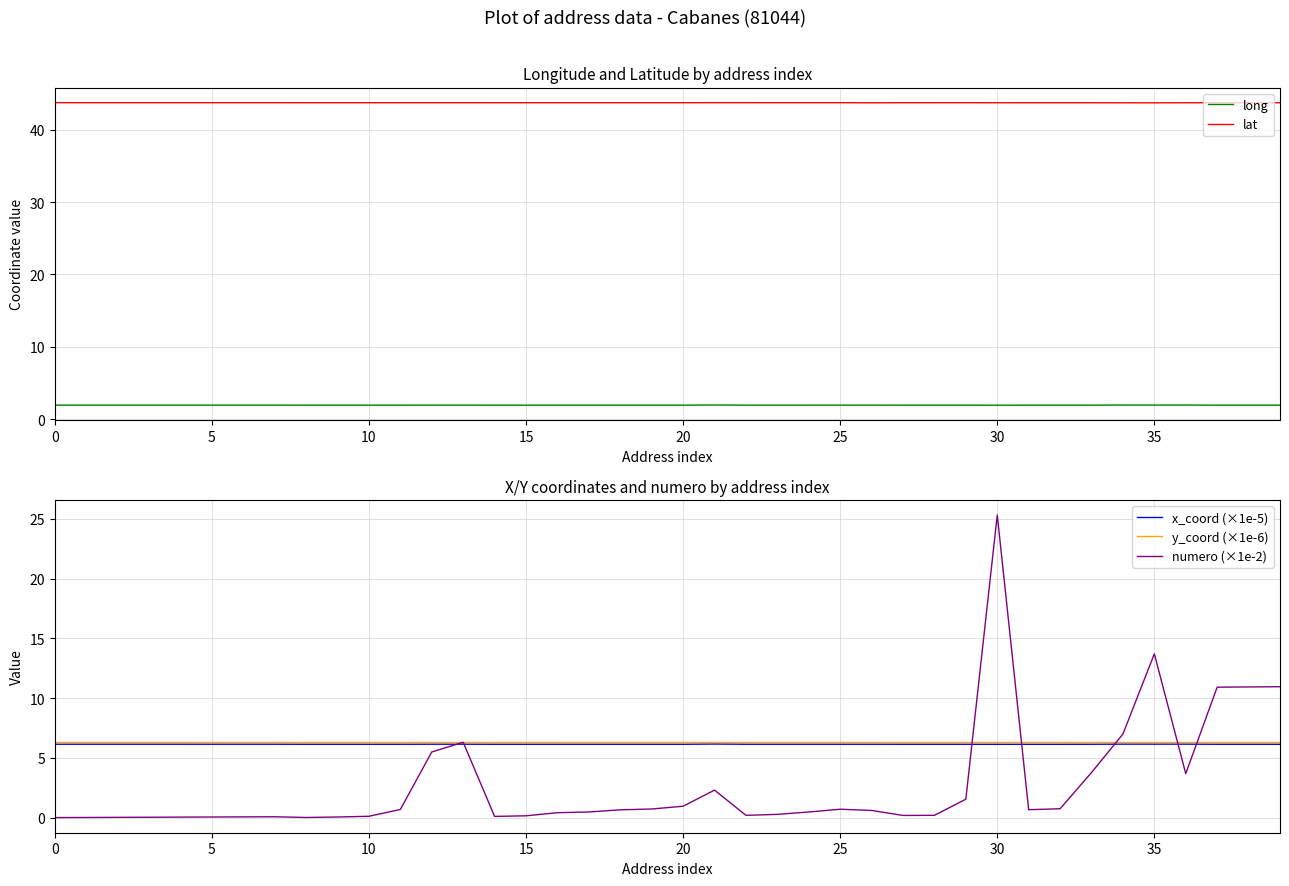

Is it true that y_coord (×1e-6) equals 3.6 at 10?

False